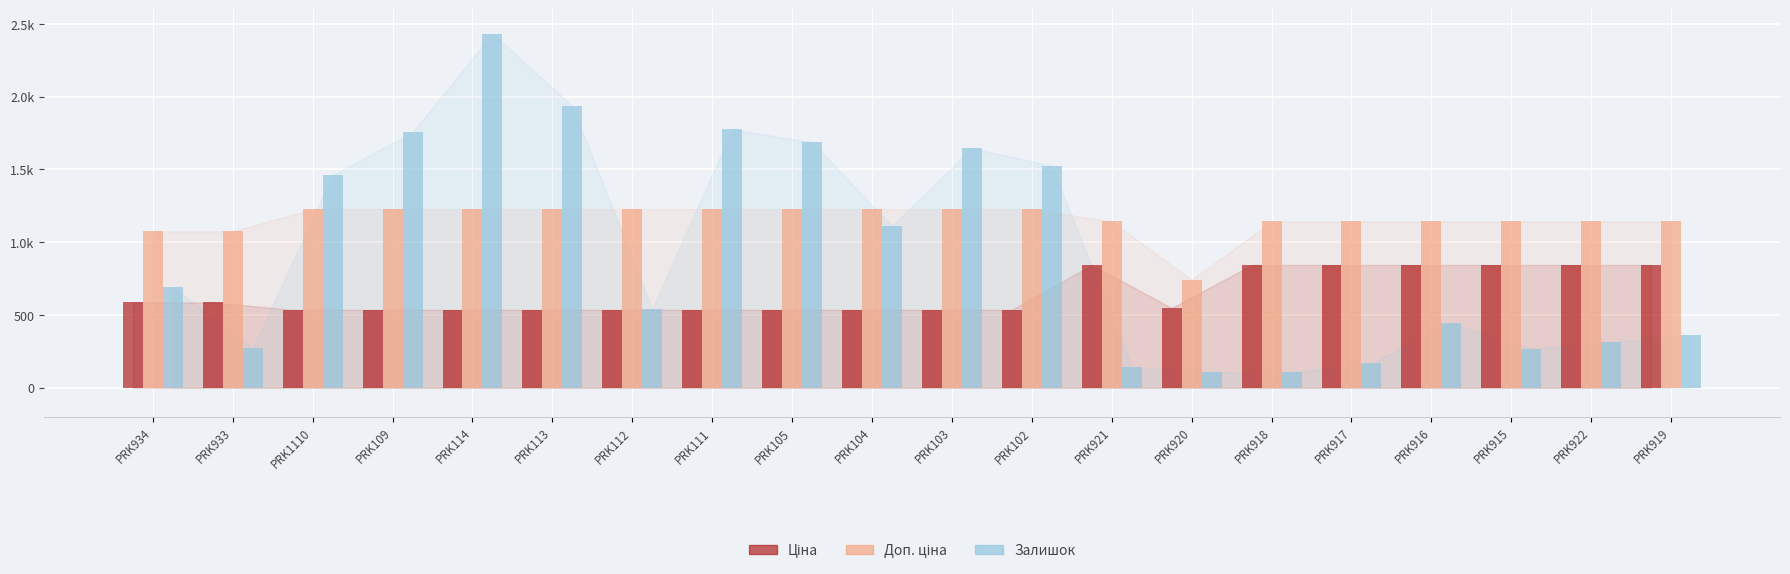

Which series has the largest total across all categories?

Доп. ціна